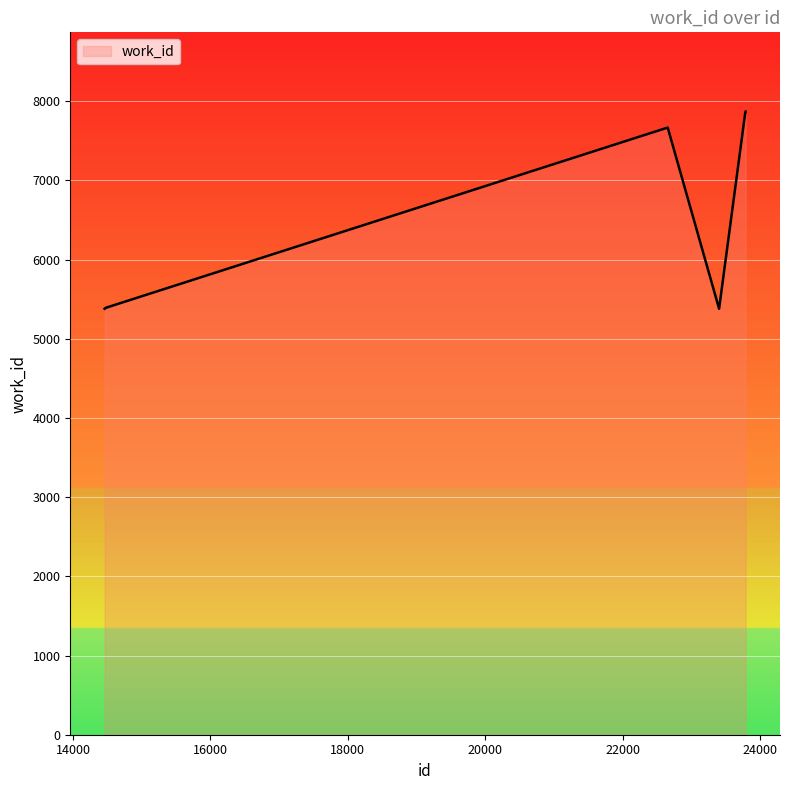

What is the maximum value shown in the chart?

7870